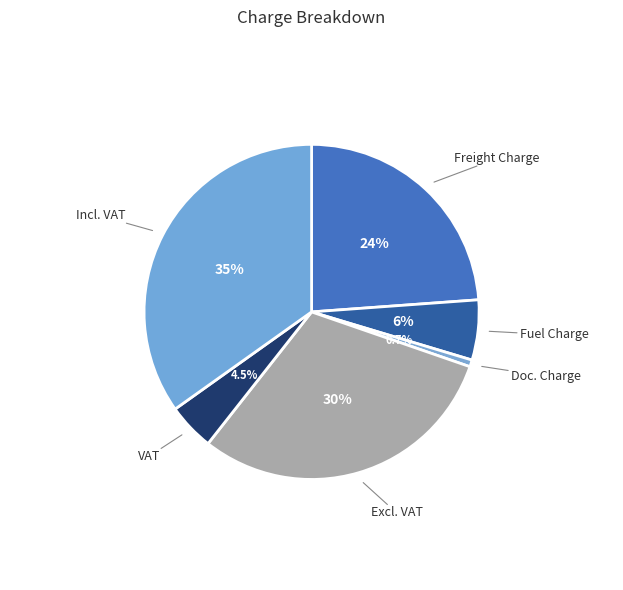

Count the number of slices in the pie.

6